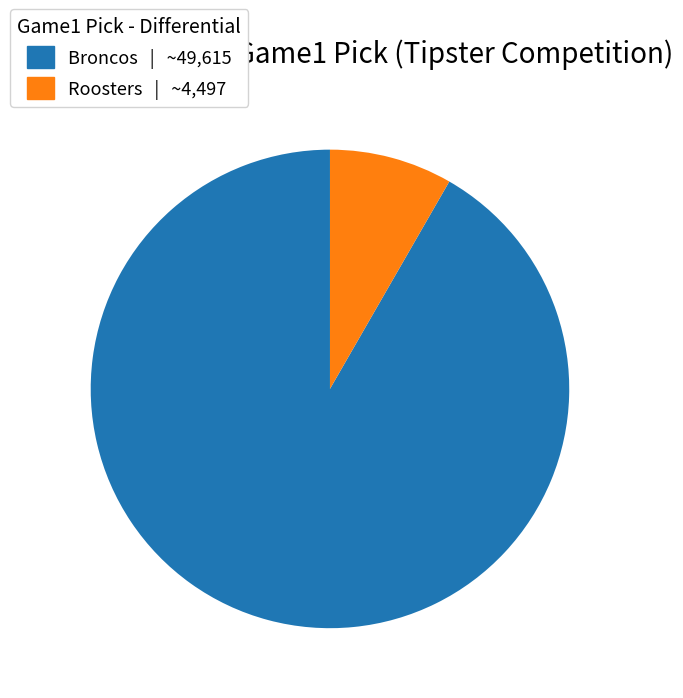

Do Roosters | ~4,497 and Broncos | ~49,615 together represent more than half of the pie?

Yes